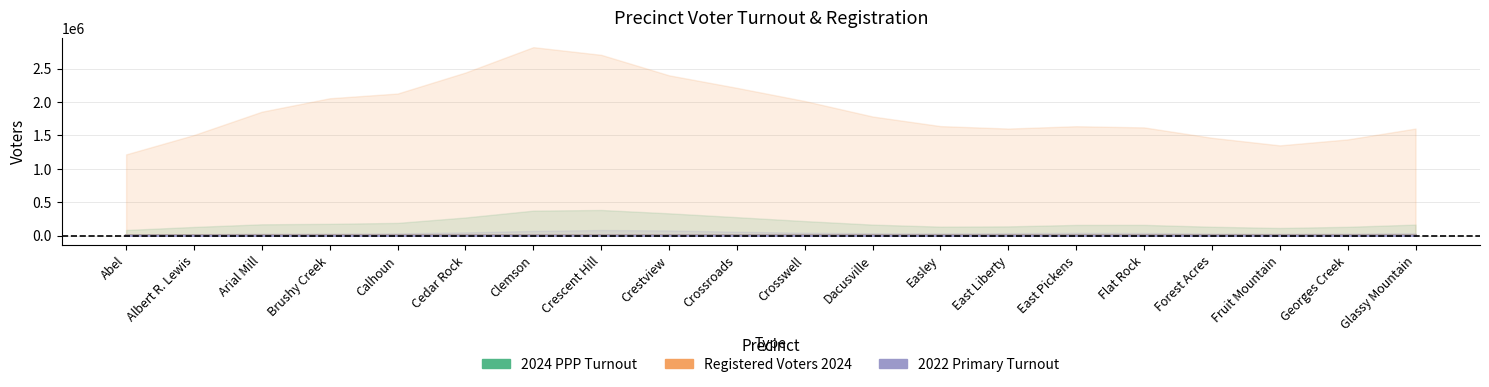

What is the label of the 17th point from the right?

Brushy Creek